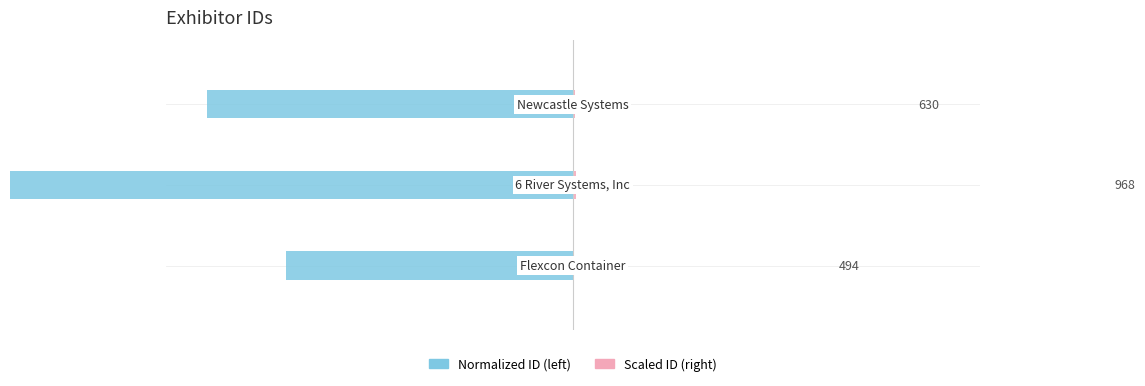

Is it true that Exhibitor (right) equals 1 at 0?

True